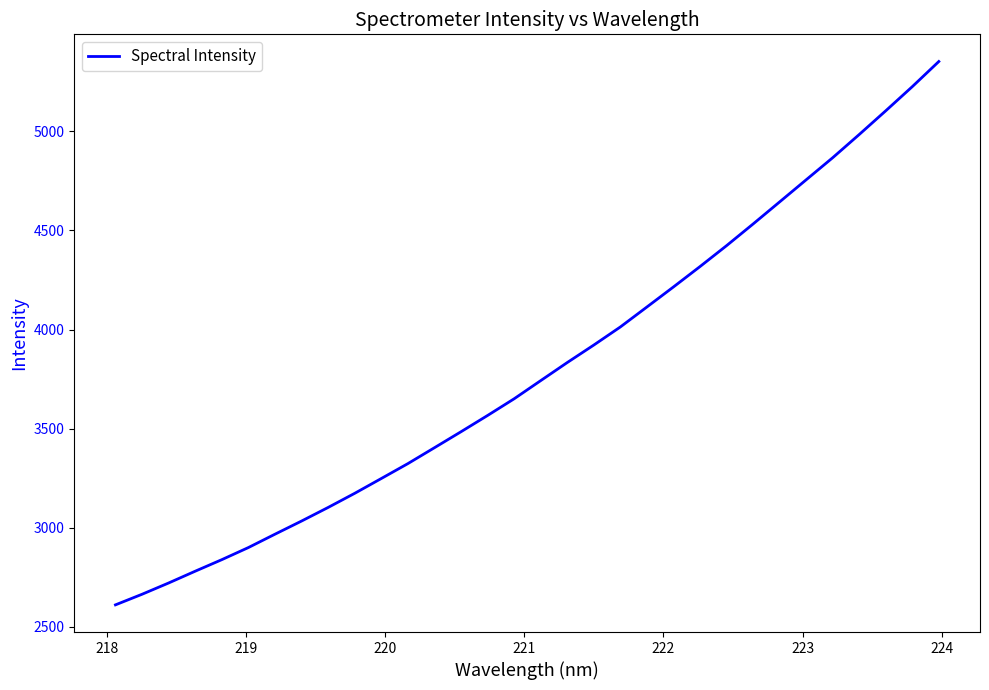

What is the greatest value displayed?

5351.8